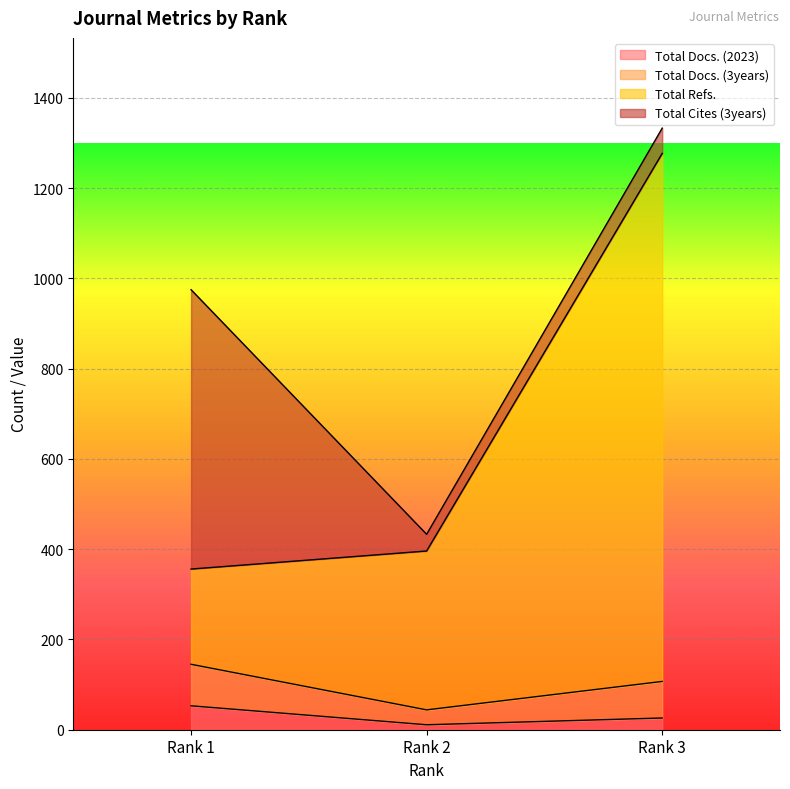

How many Total Docs. (2023) values are between 11 and 53?

3